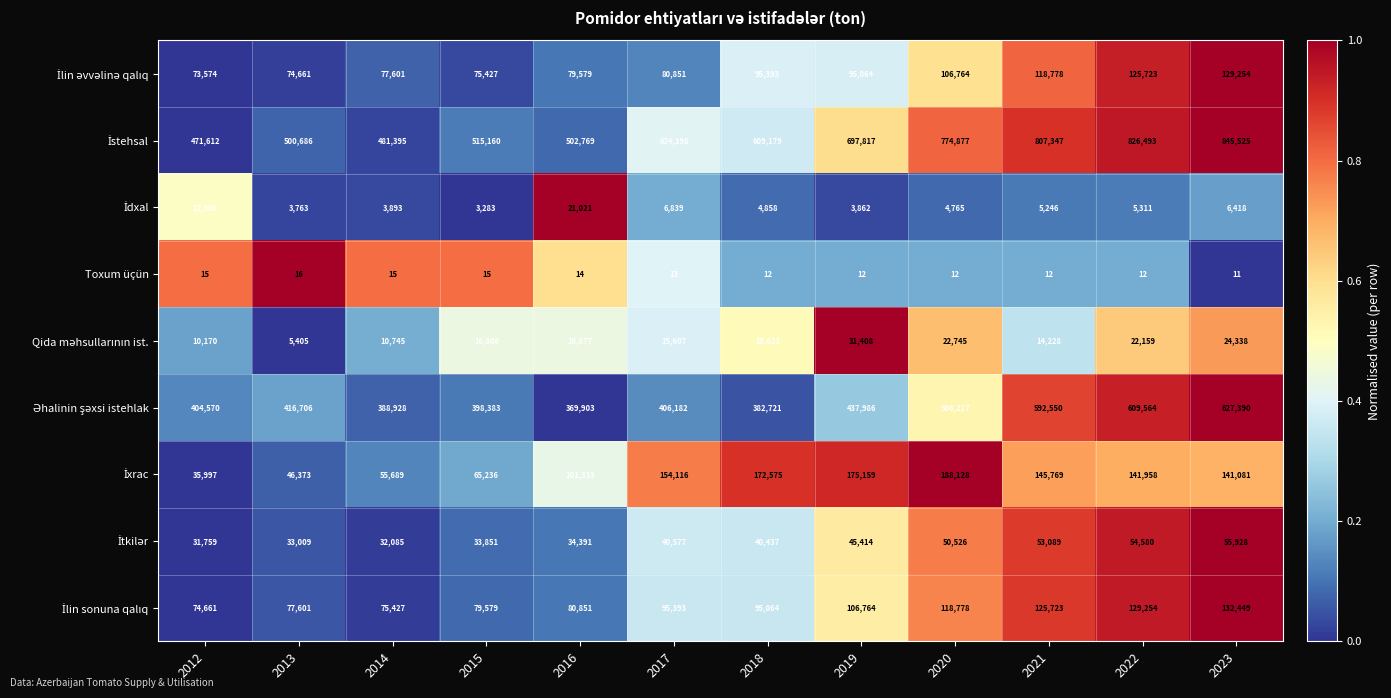

What is the sum of all Toxum üçün values?

159